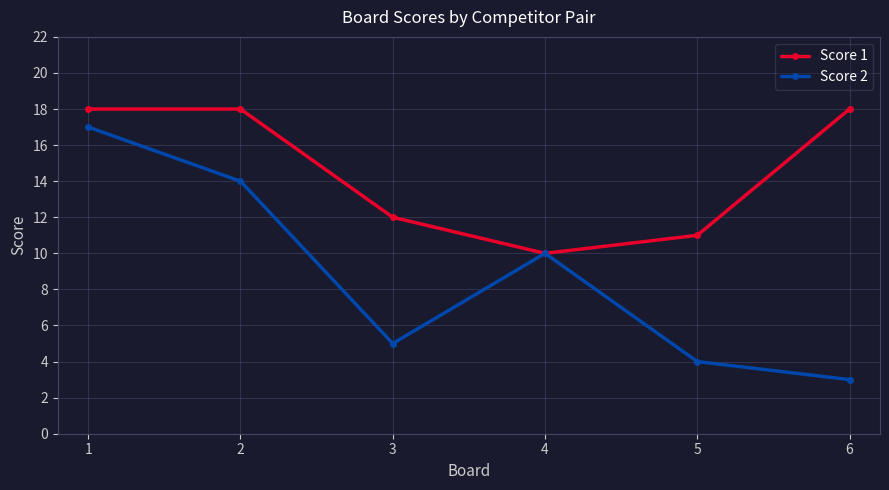

What is the difference between the maximum and minimum values in the Score 1 series?

8